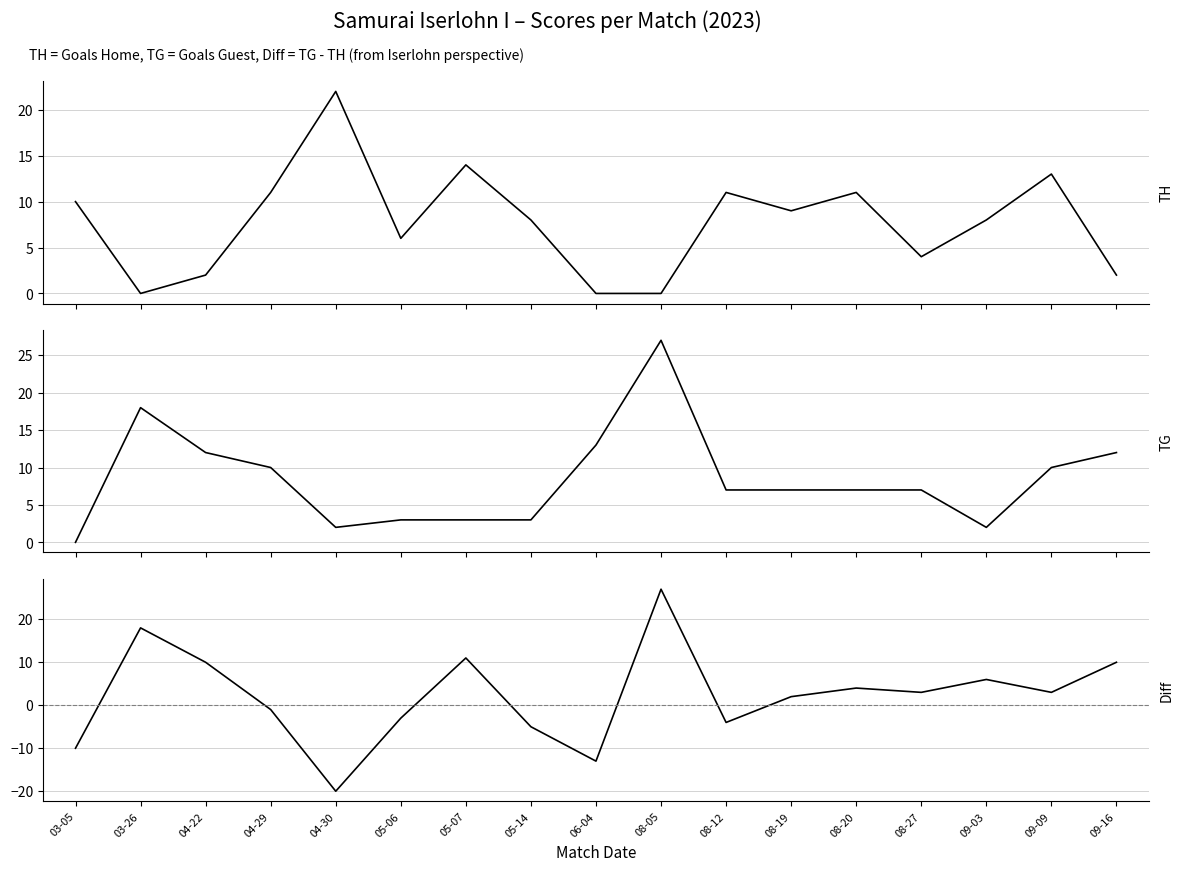

How many lines are shown in the chart?

3